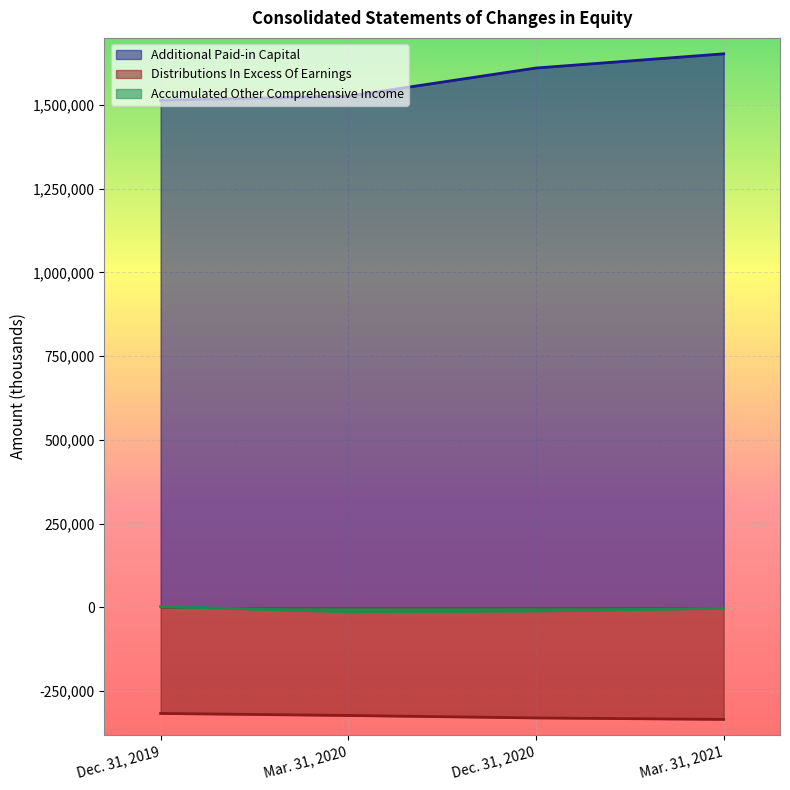

What is the average value of the Accumulated Other Comprehensive Income series?

-5866